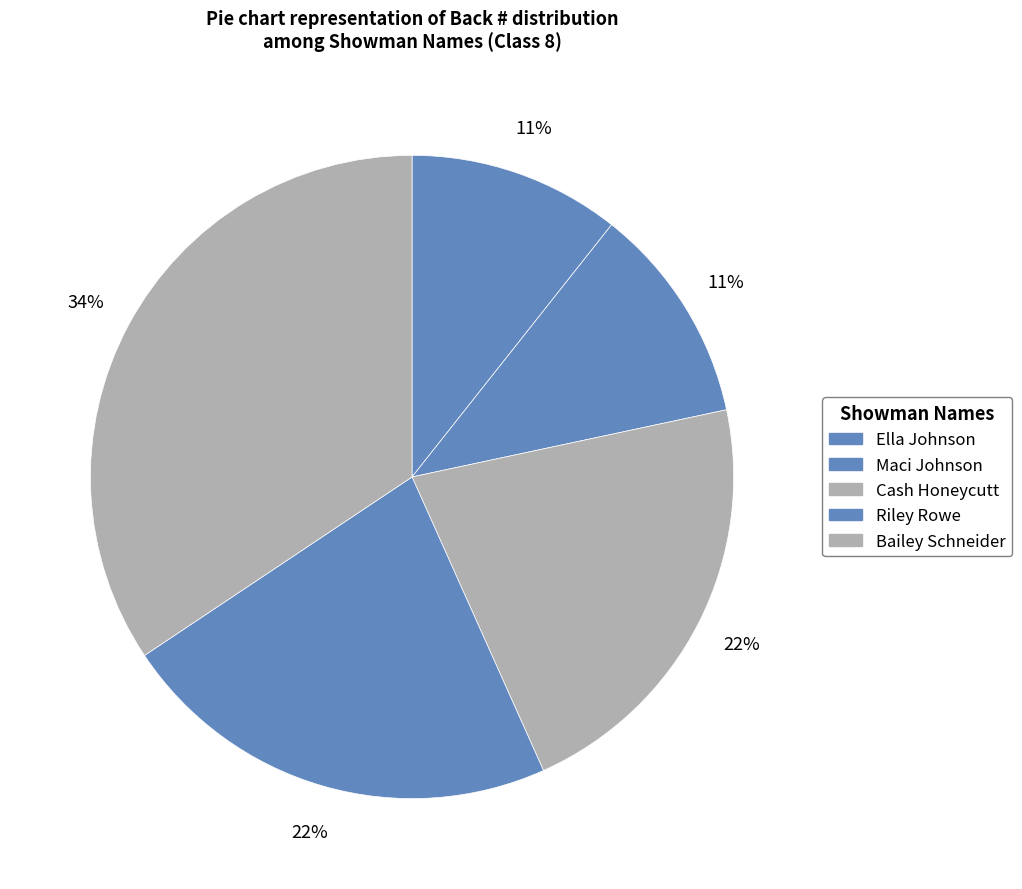

To the nearest percent, what percentage of the pie is Ella Johnson?

11%